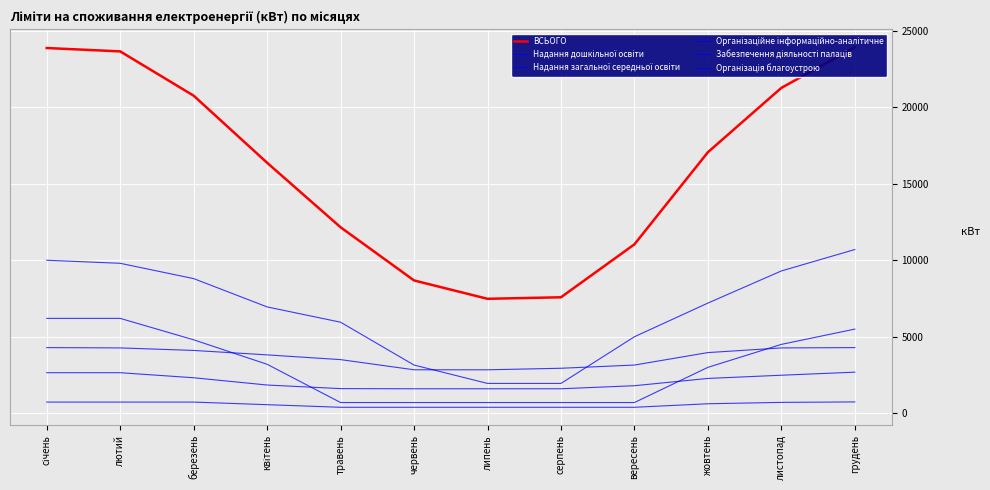

True or false: Надання дошкільної освіти and Організація благоустрою cross at least once.

True